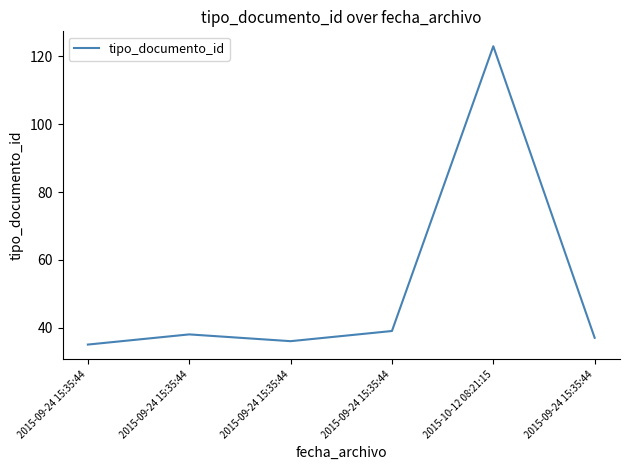

What is the greatest value displayed?

123